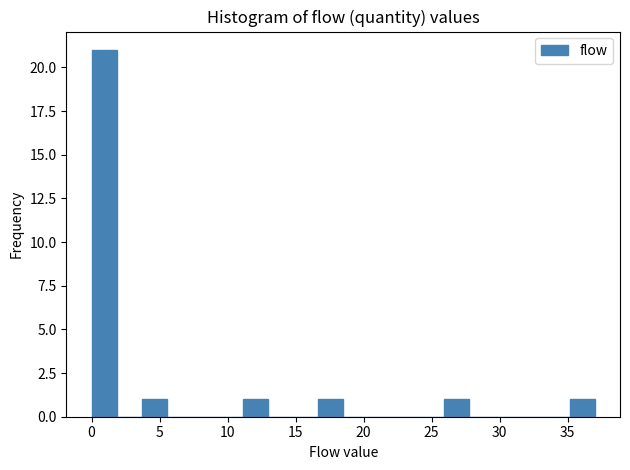

Read against the x-axis, roughly where is the centre of the tallest bar?

1.0